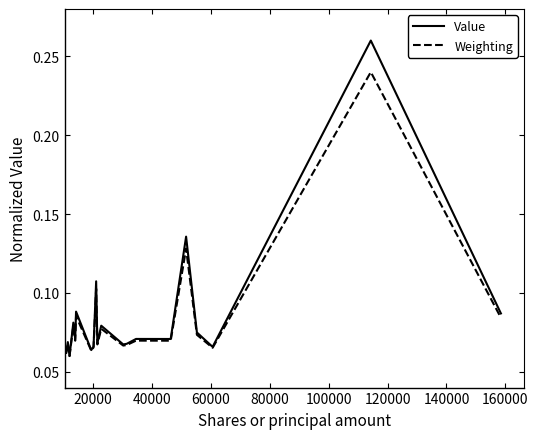

Which series has the largest range (max minus min)?

Value